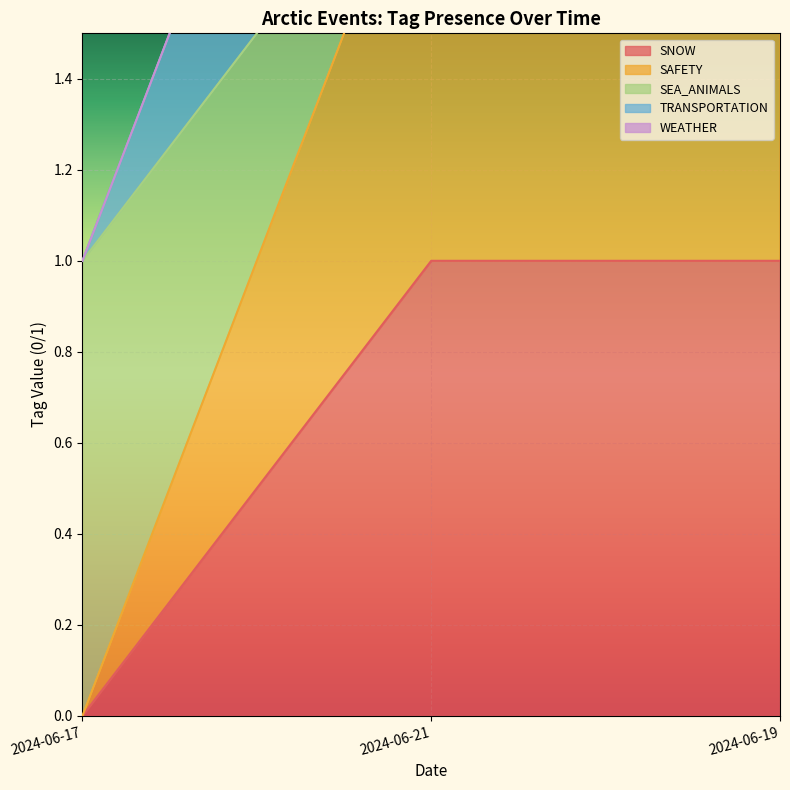

Reading right to left, list all the values displayed in this chart.

SNOW: 1	1	0
SAFETY: 2	2	0
SEA_ANIMALS: 2	2	1
TRANSPORTATION: 3	3	1